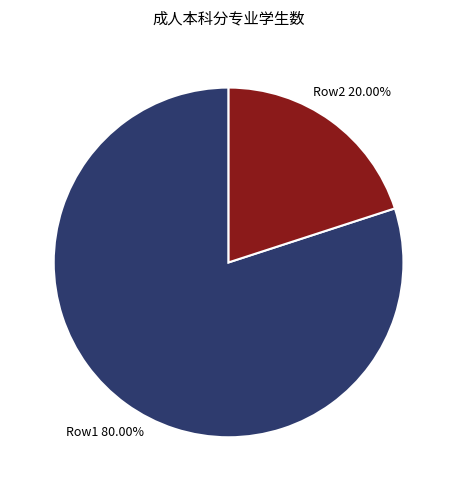

Is there any slice that represents more than half of the pie?

Yes